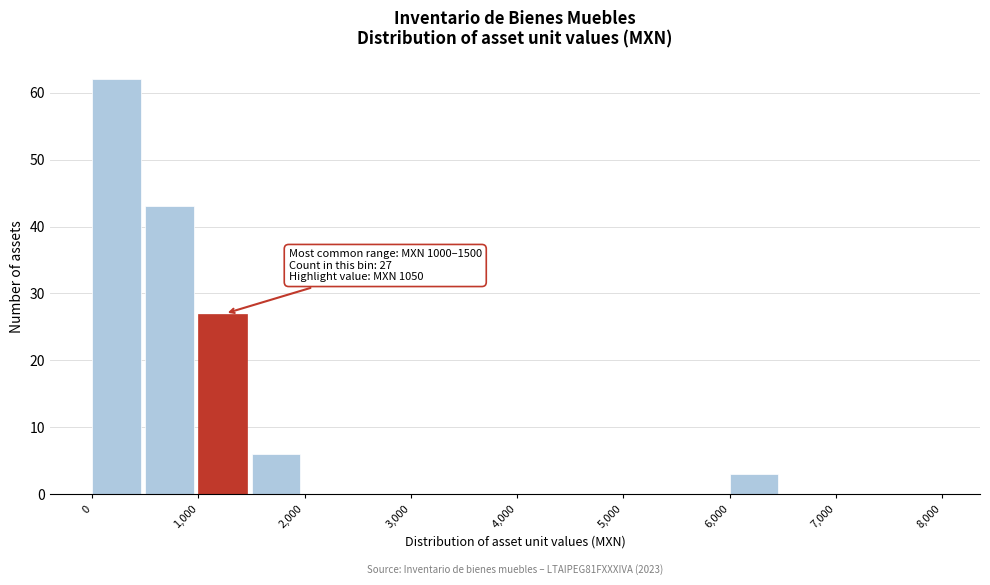

Over which range of the x-axis is the bar tallest?

0 to 500